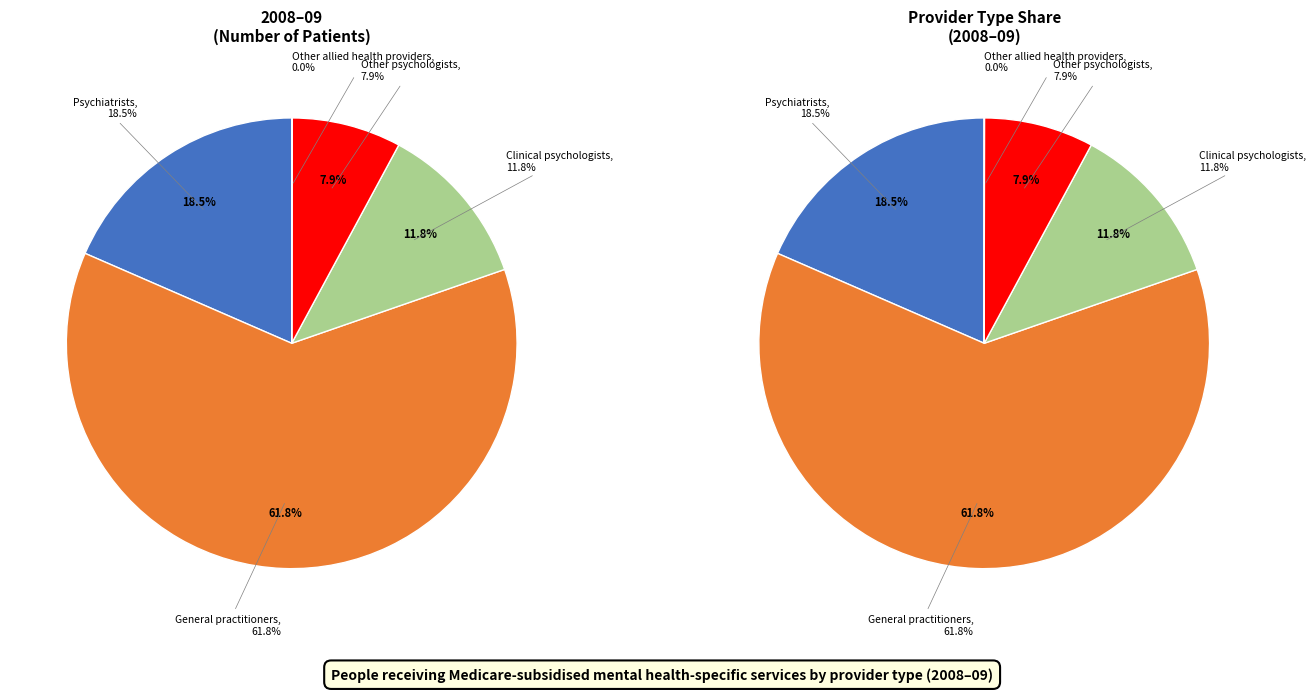

Do Psychiatrists and Clinical psychologists together represent more than half of the pie?

No